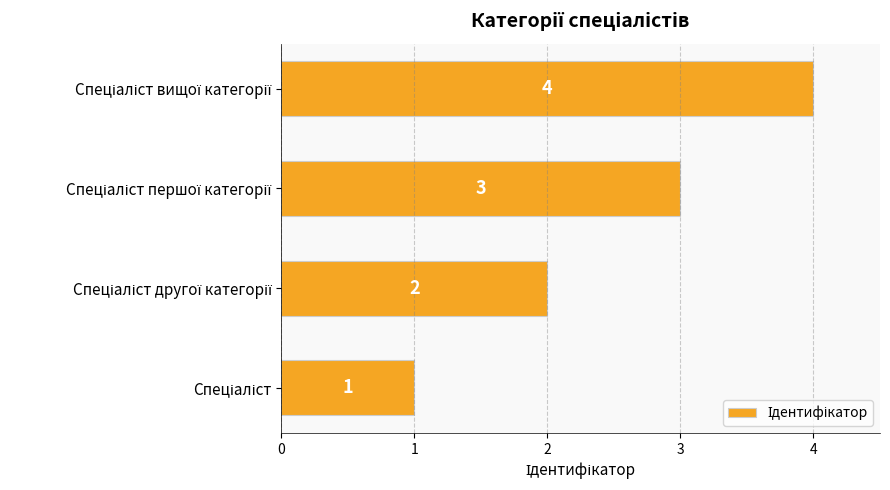

What is the greatest value displayed?

4